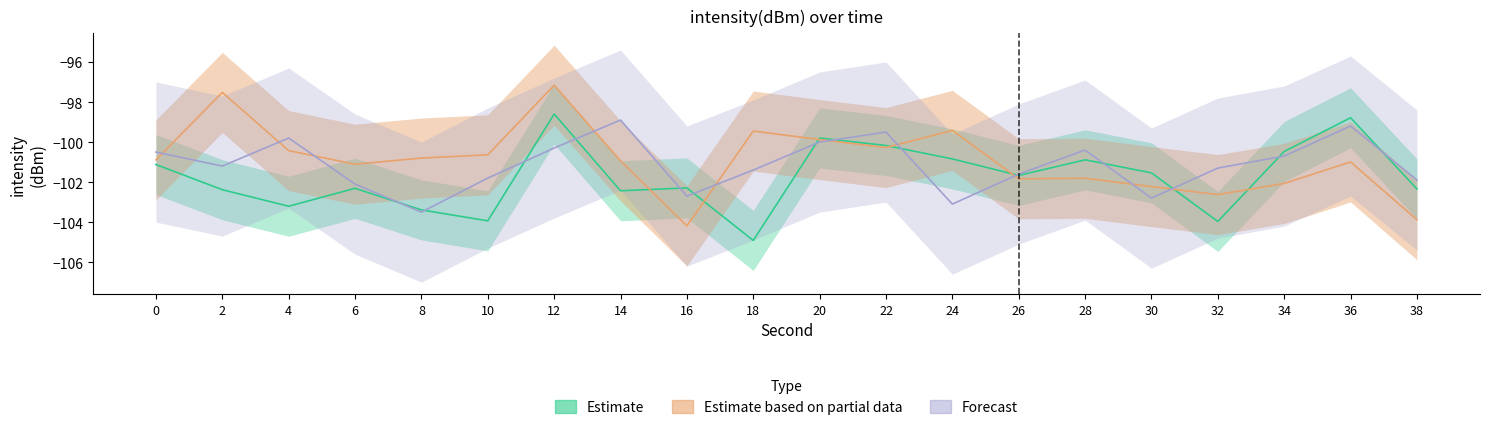

Between 10 and 34, which is larger?

34